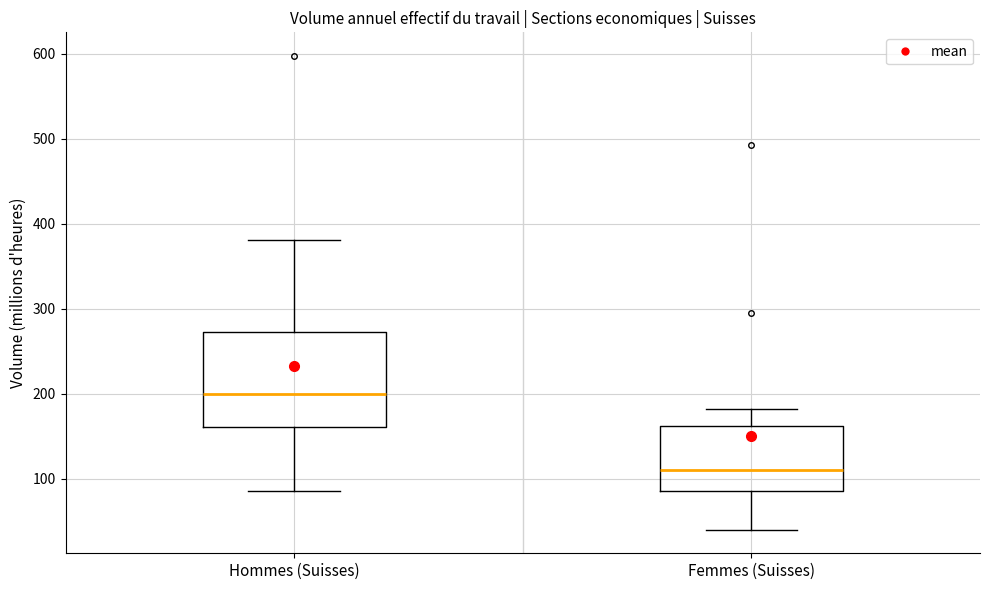

Comparing the boxes themselves (not the whiskers), which one is the tallest?

Hommes (Suisses)